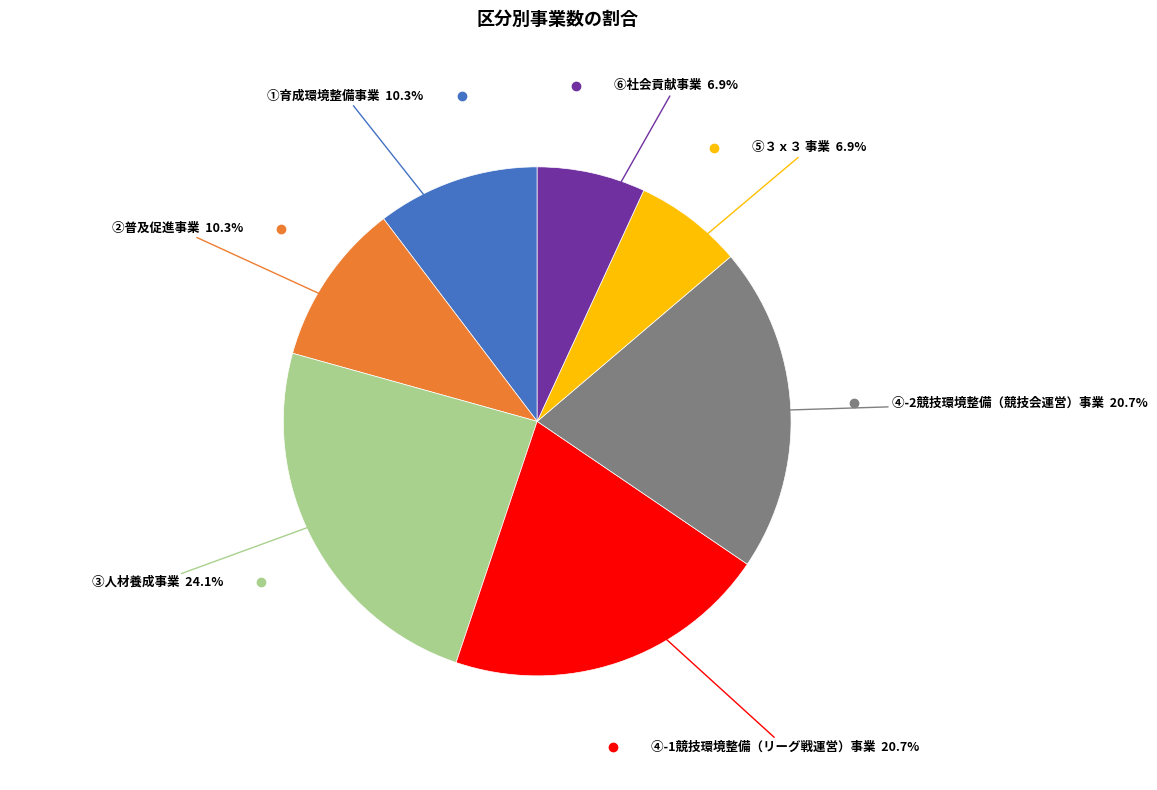

Is there a majority slice in this chart?

No